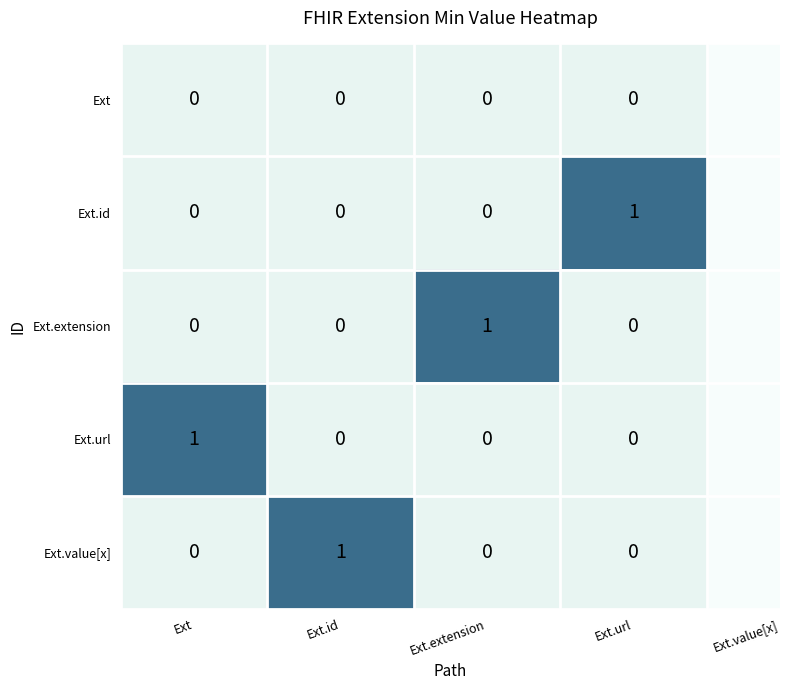

The Ext.url series shows 0 at Ext.id. True or false?

True